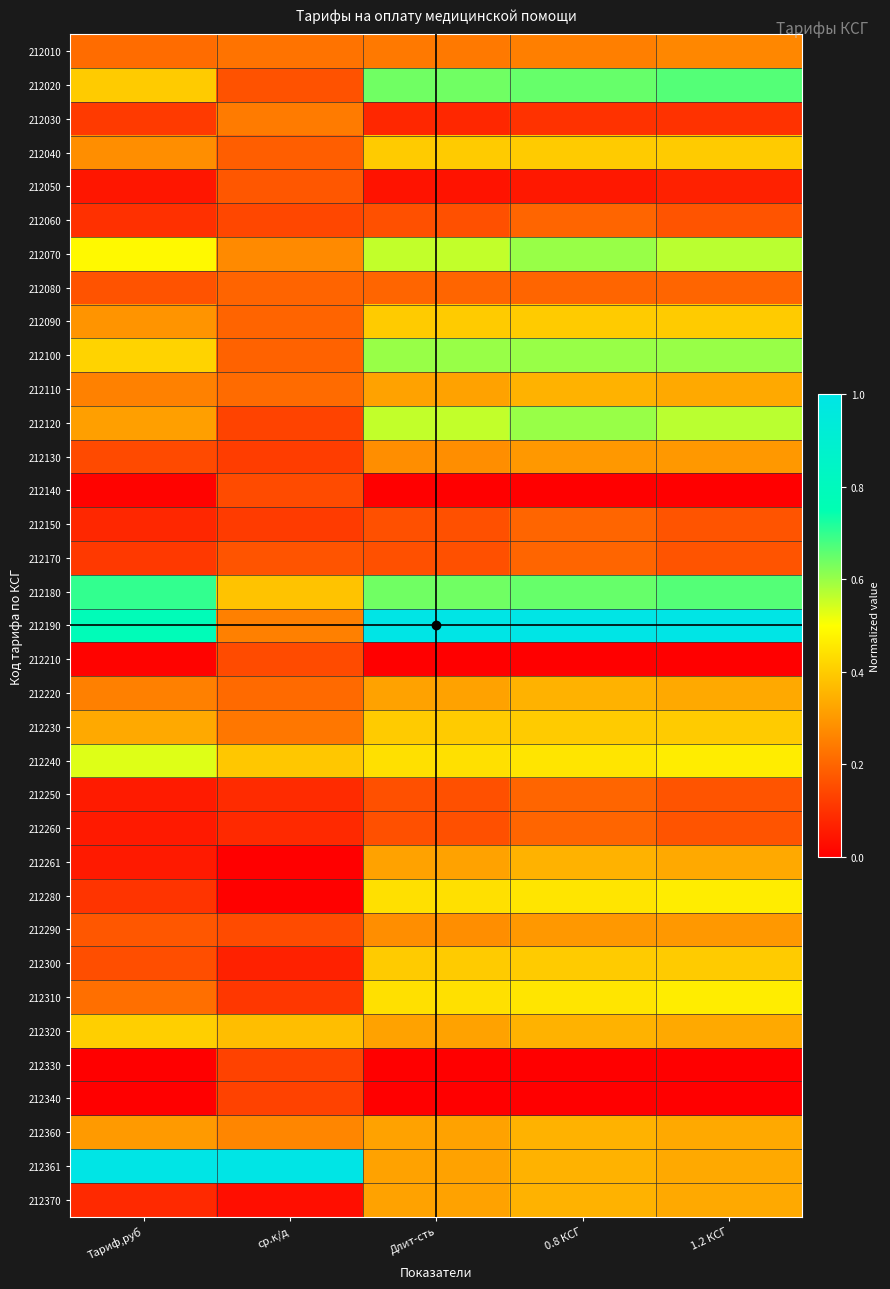

Which series has the largest range (max minus min)?

212190